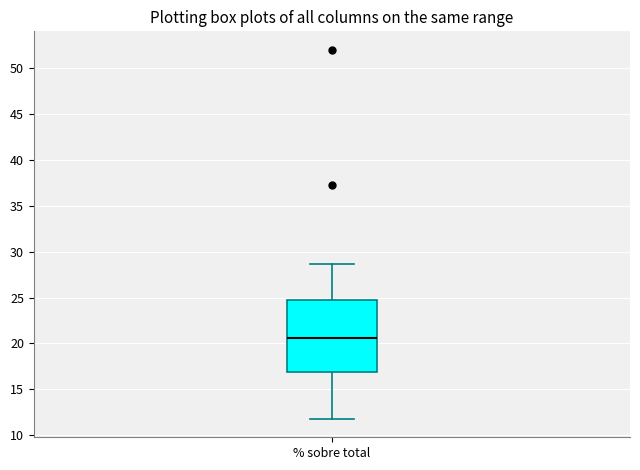

Where is the lower edge of the box for % sobre total on the y-axis? The values are not printed on the chart, so give them approximately, as read against the axis.

17.0